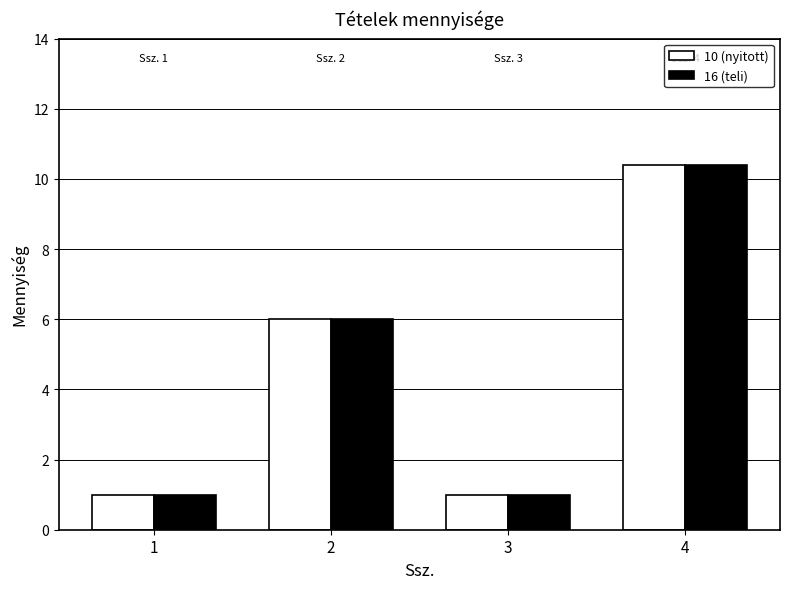

What is the sum of the 10 (nyitott) values at 1 and 4?

11.4